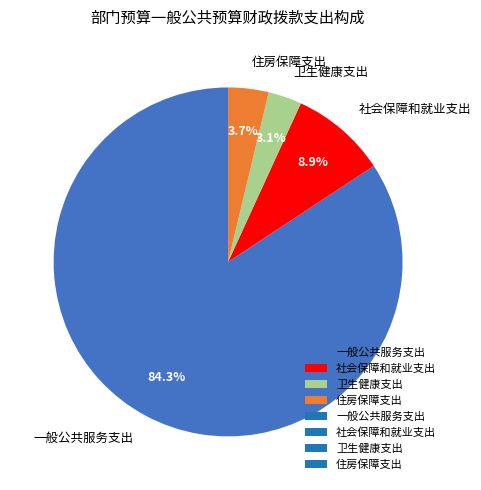

Does any single category account for the majority?

Yes